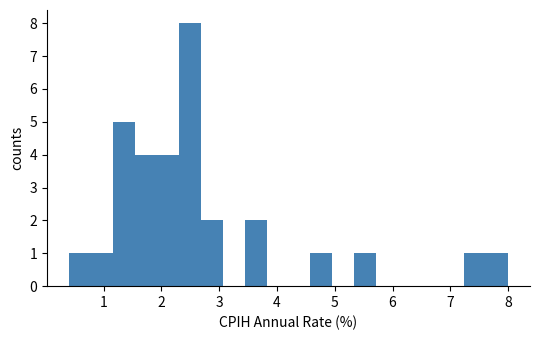

Read against the x-axis, roughly where is the centre of the tallest bar?

2.5